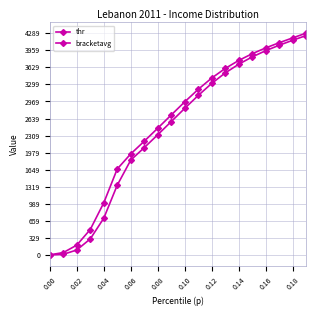

Does the chart have visible grid lines?

Yes